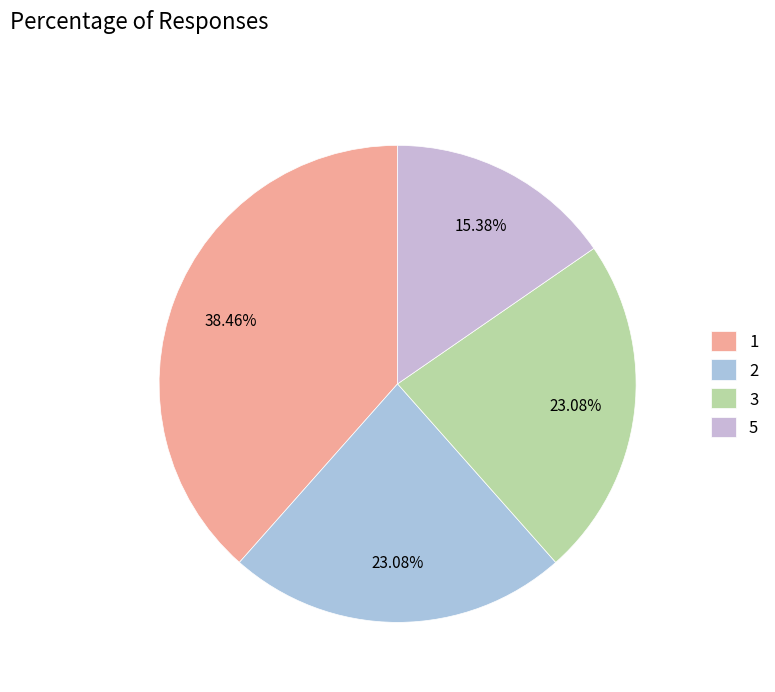

Is there any slice that represents more than half of the pie?

No